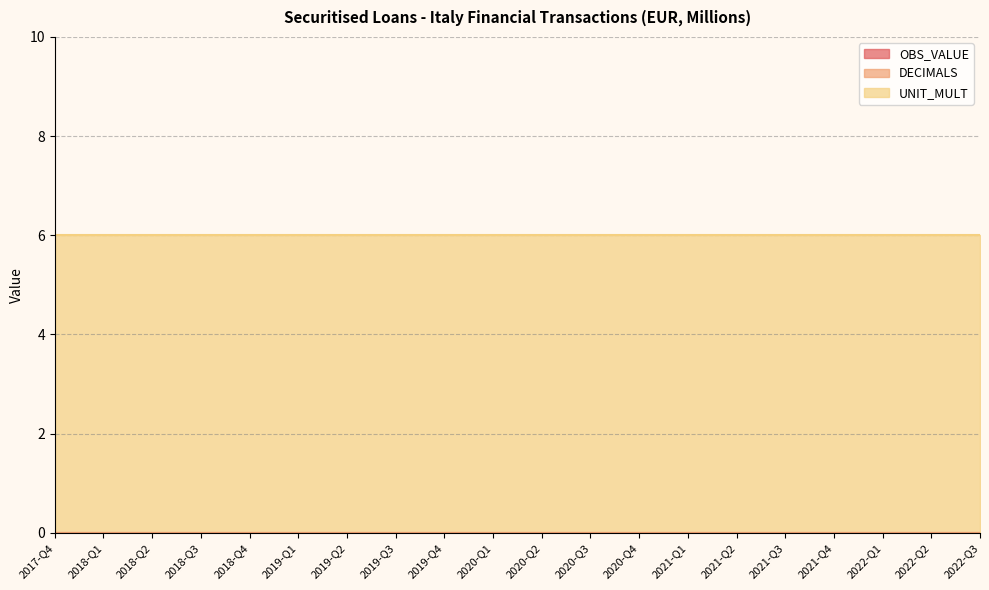

What is the approximate value of UNIT_MULT at 2022-Q3?

6